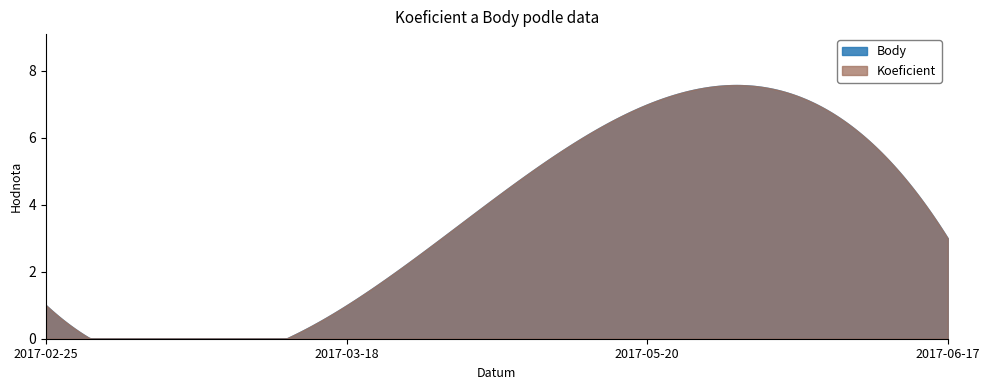

Is it true that Body equals 1 at 2017-06-17?

False